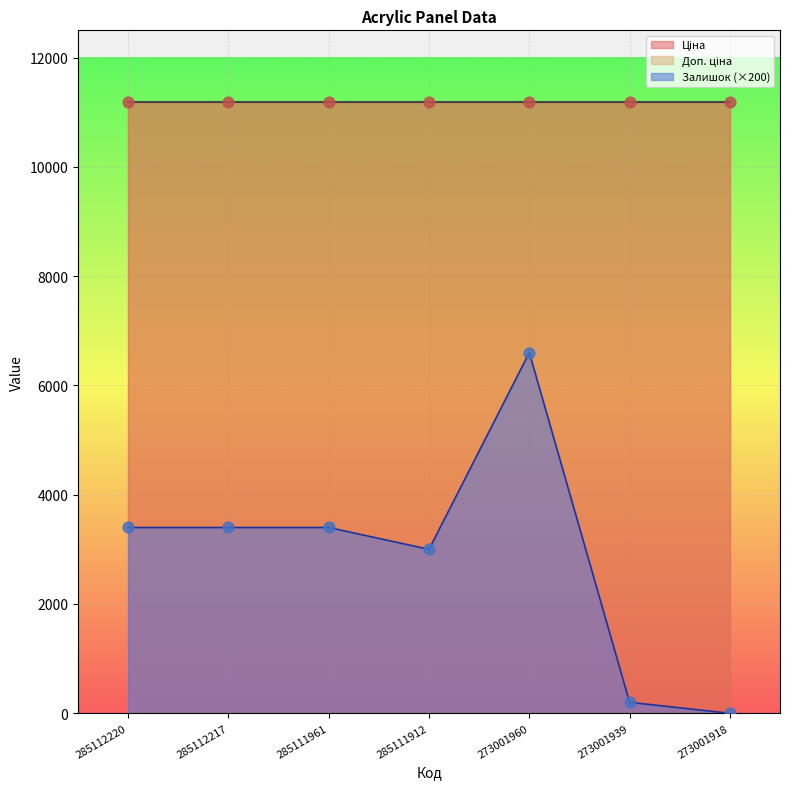

Which series contains the lowest Y value?

Залишок